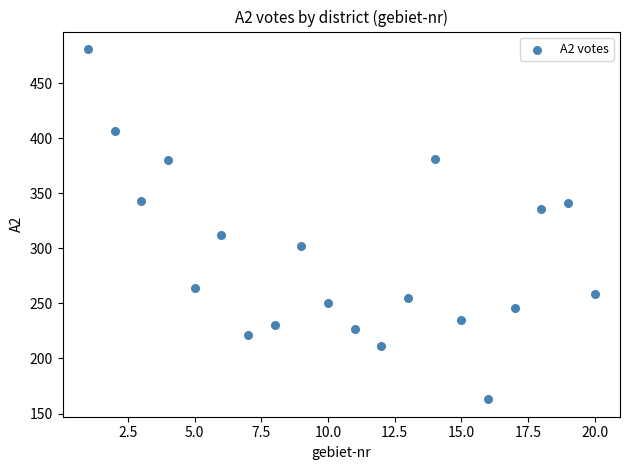

What is the range of Y values (max minus min)?

318